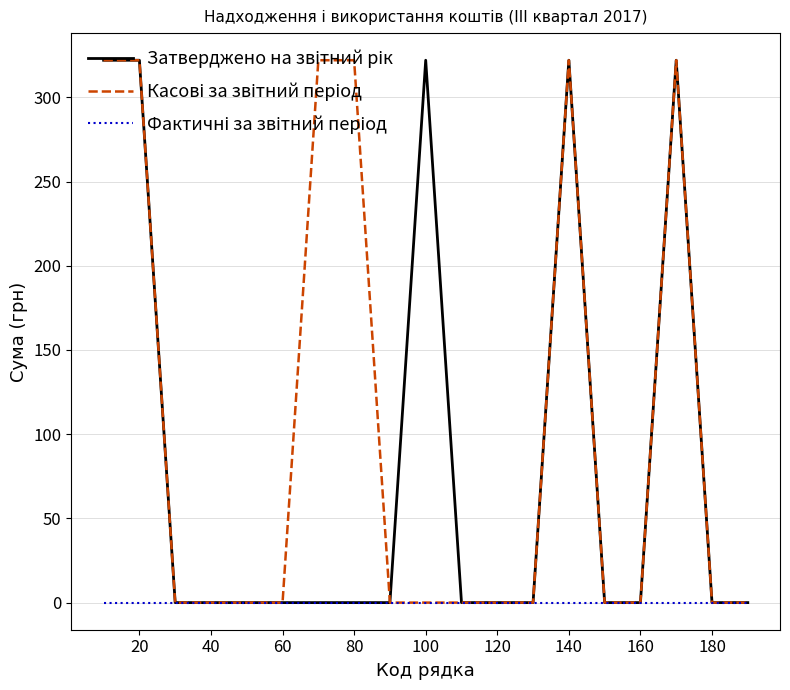

How many lines are shown in the chart?

3